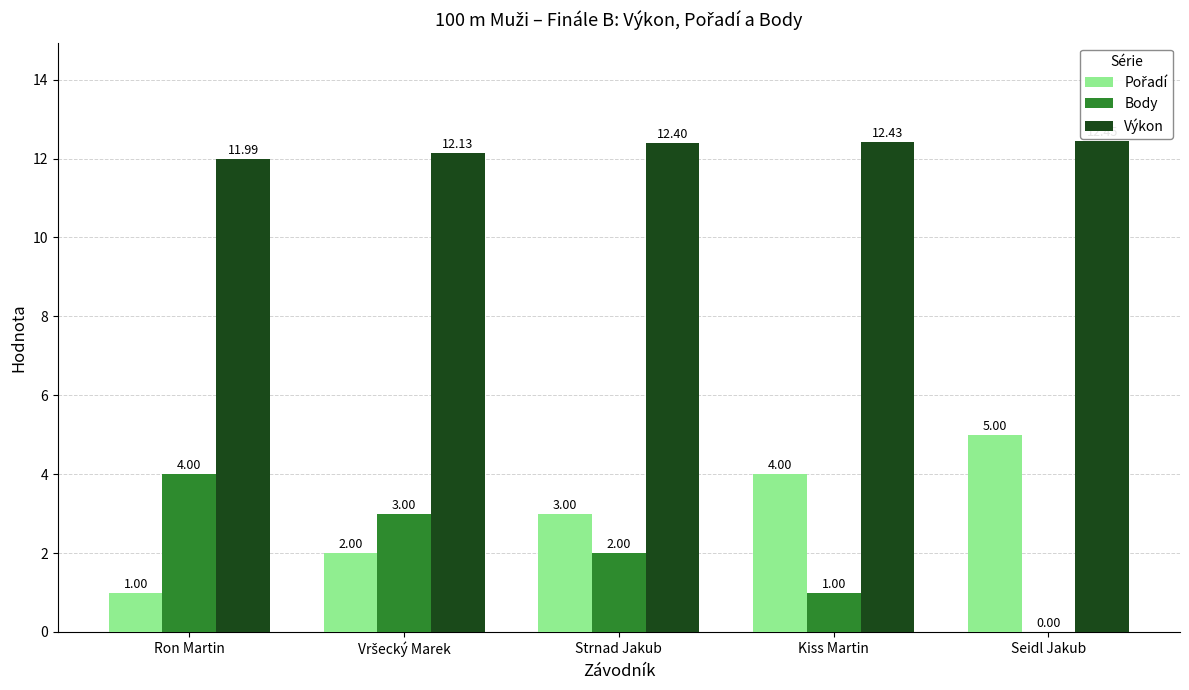

At which category is the sum across all series the highest?

Seidl Jakub